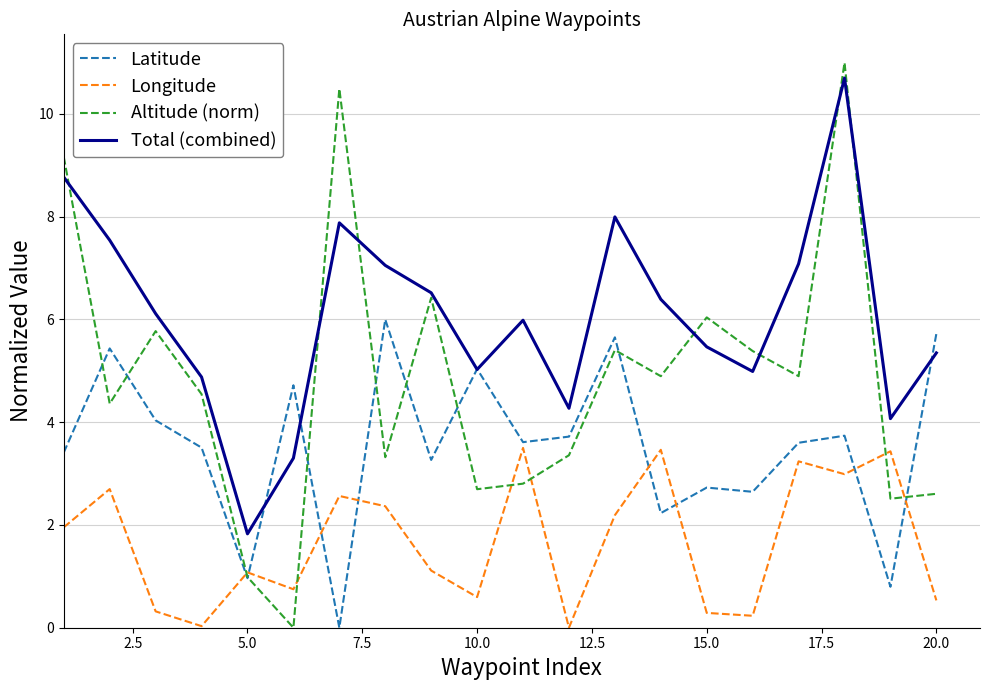

What is the greatest value displayed?

11.0